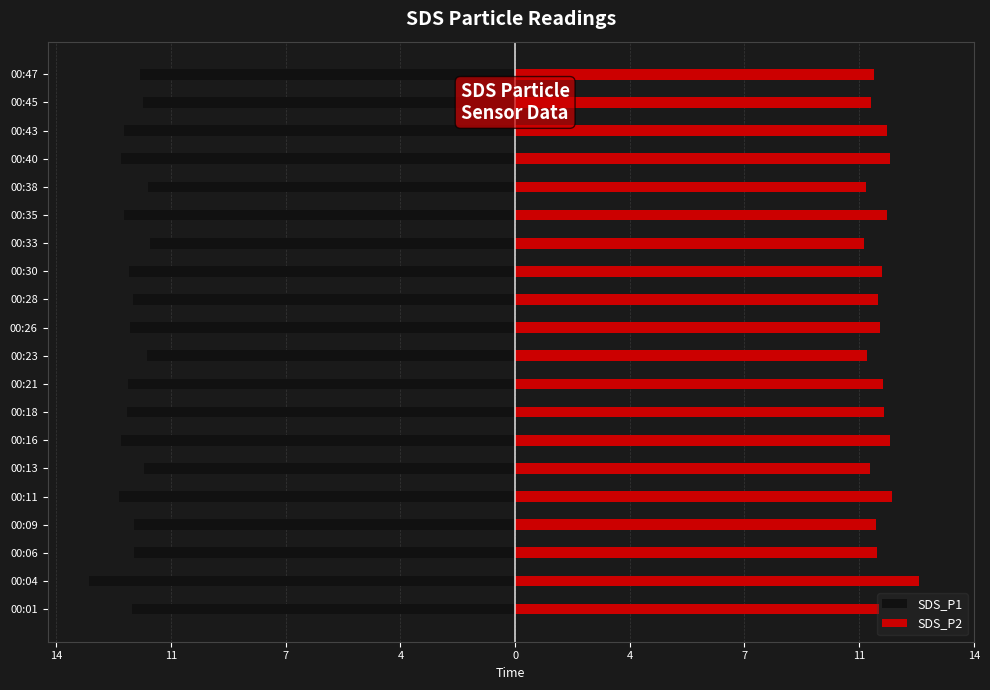

The SDS_P2 series shows 14.7 at 4. True or false?

False